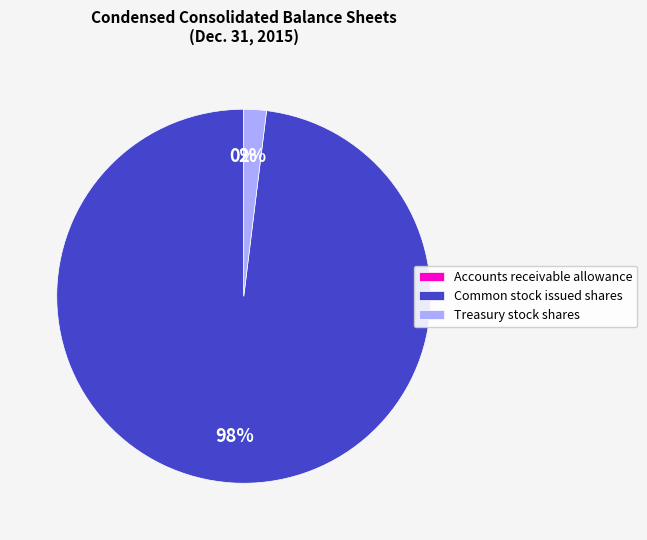

The Treasury stock shares slice represents 8% of the pie. True or false?

False